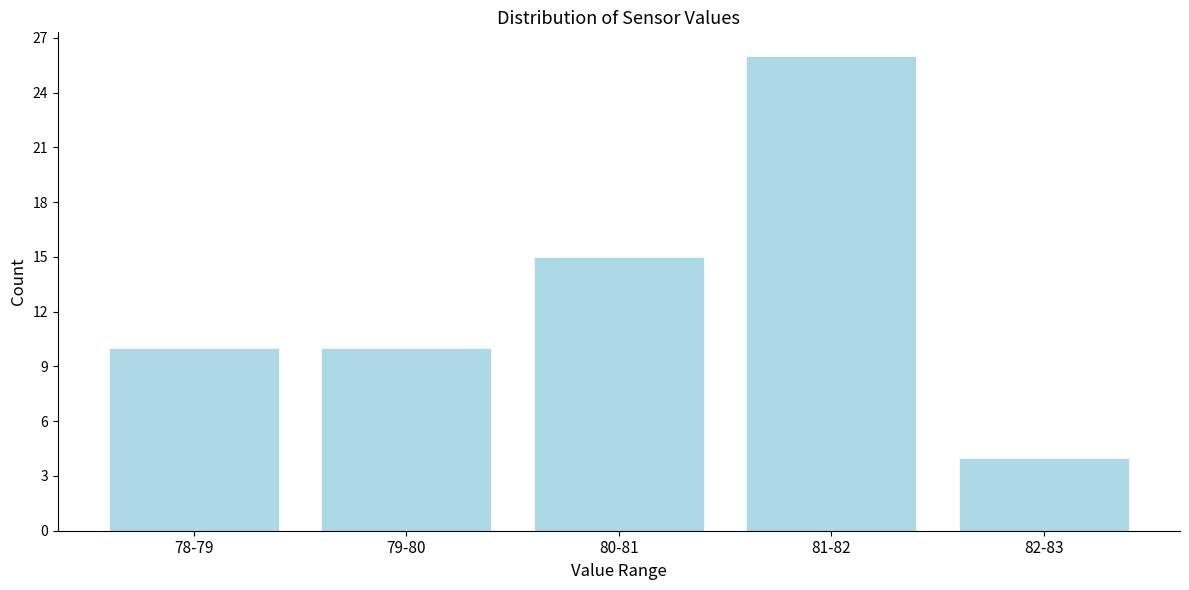

Reading left to right, list all the values displayed in this chart.

78-79=10	79-80=10	80-81=15	81-82=26	82-83=4